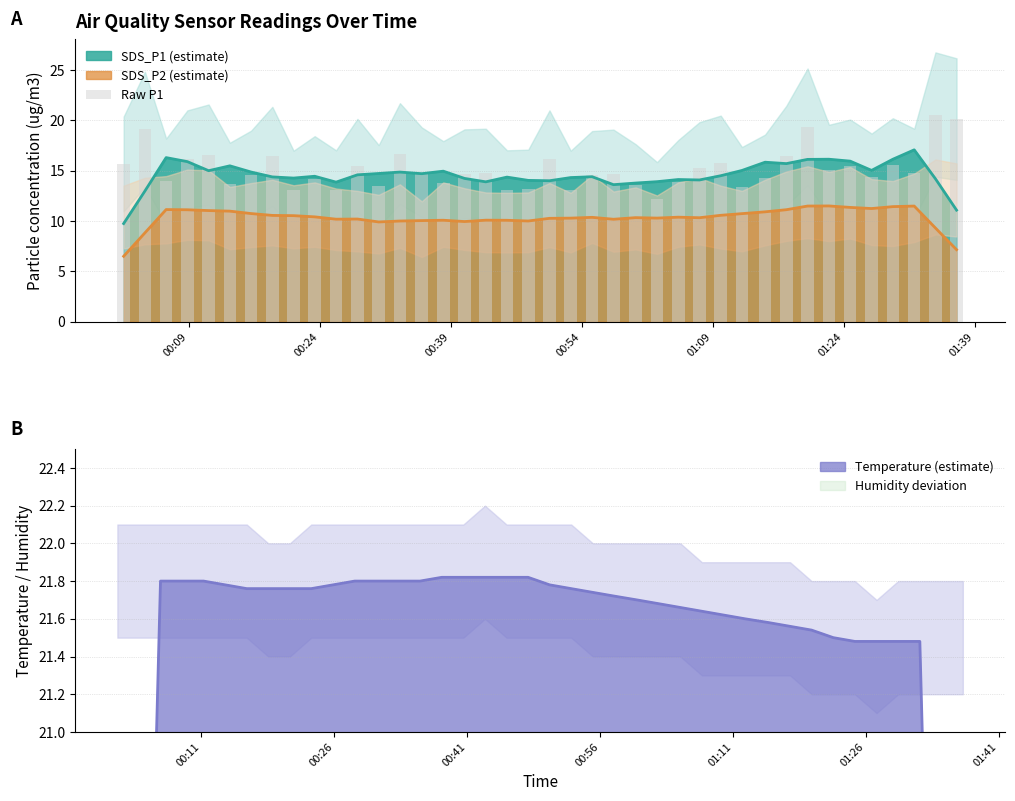

Reading left to right, what are all the values shown in this chart?

15.7	19.1	14.0	16.1	16.6	13.7	14.6	16.4	13.1	14.2	13.1	15.5	13.5	16.7	14.8	13.8	14.7	14.8	13.1	13.2	16.1	13.1	14.6	14.7	13.6	12.2	13.9	15.2	15.8	13.3	14.3	16.5	19.4	15.1	15.4	14.4	15.6	14.8	20.6	20.1